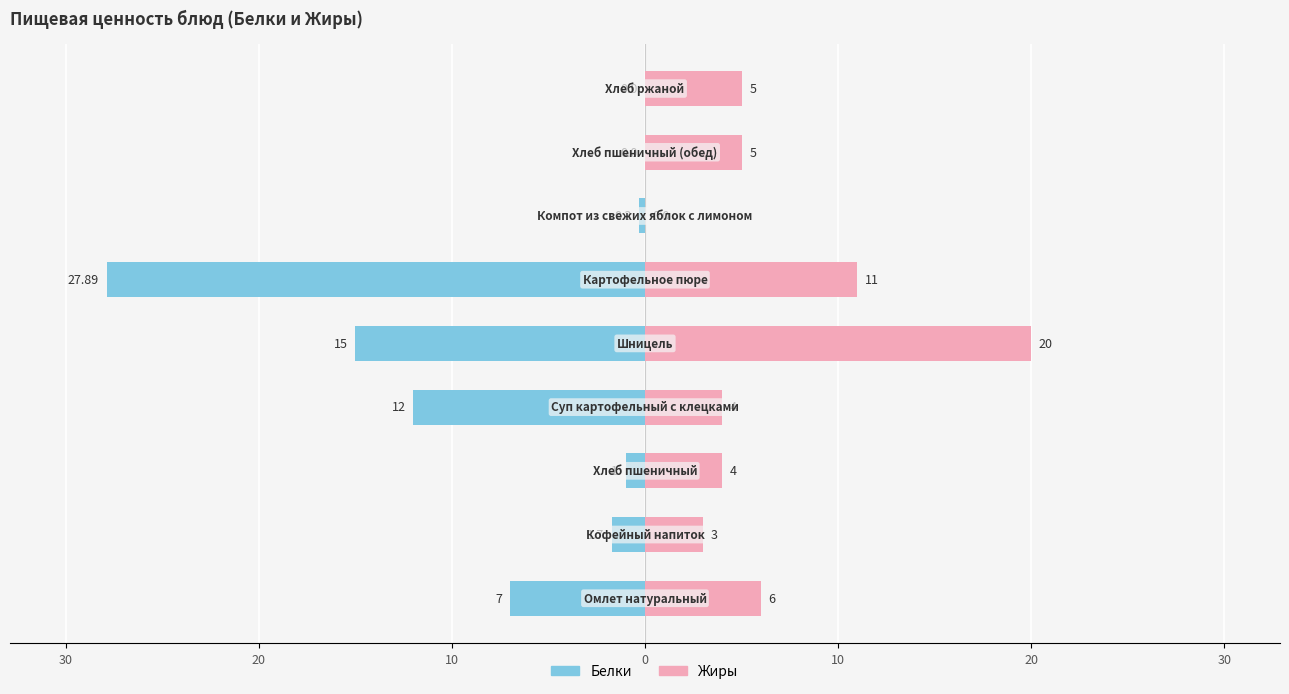

How many values in the Белки series are below -1?

5